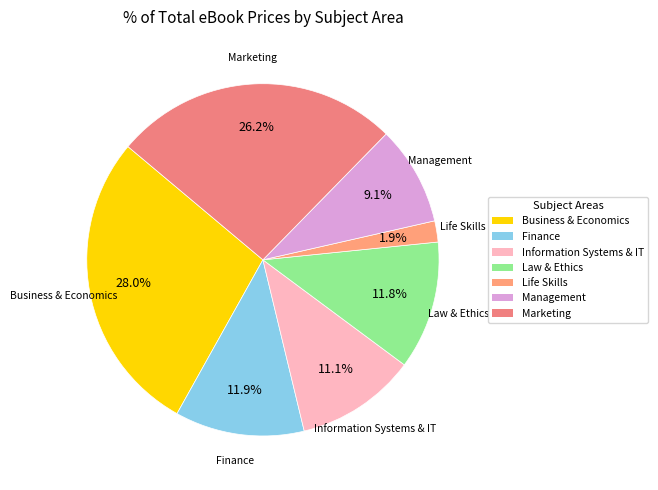

Does Marketing account for over 50% of the chart?

No